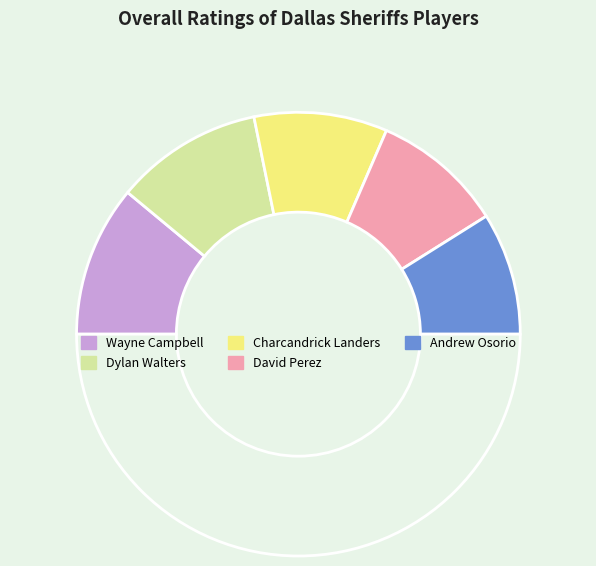

How many slices are in this pie chart?

6